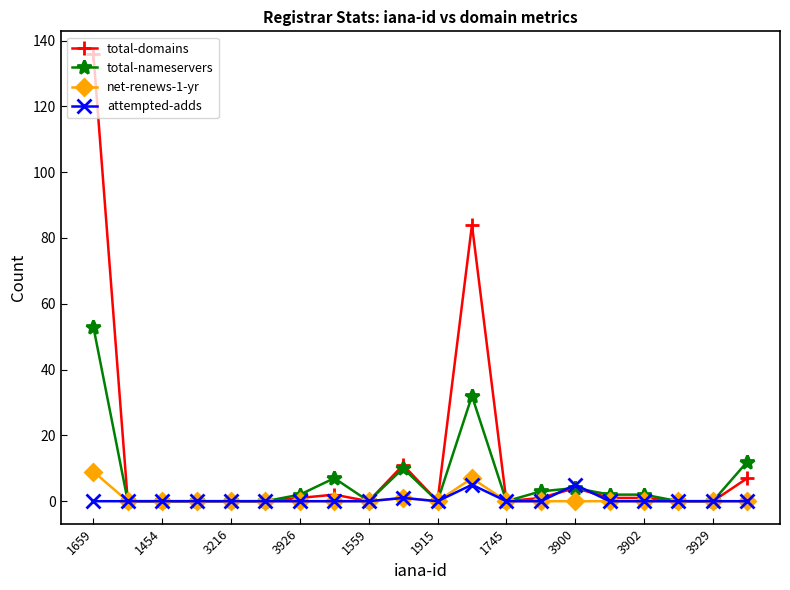

Reading left to right, extract all data points from this chart.

total-domains: 136	0	0	0	0	0	1	2	0	11	0	84	0	1	4	1	1	0	0	7
total-nameservers: 53	0	0	0	0	0	2	7	0	10	0	32	0	3	4	2	2	0	0	12
net-renews-1-yr: 9	0	0	0	0	0	0	0	0	1	0	7	0	0	0	0	0	0	0	0
attempted-adds: 0	0	0	0	0	0	0	0	0	1	0	5	0	0	5	0	0	0	0	0